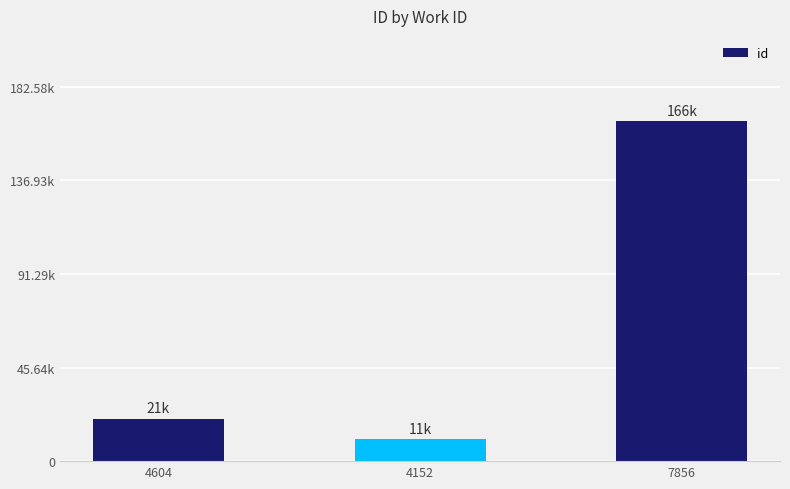

Reading left to right, list all the values displayed in this chart.

4604=20636	4152=10695	7856=165981